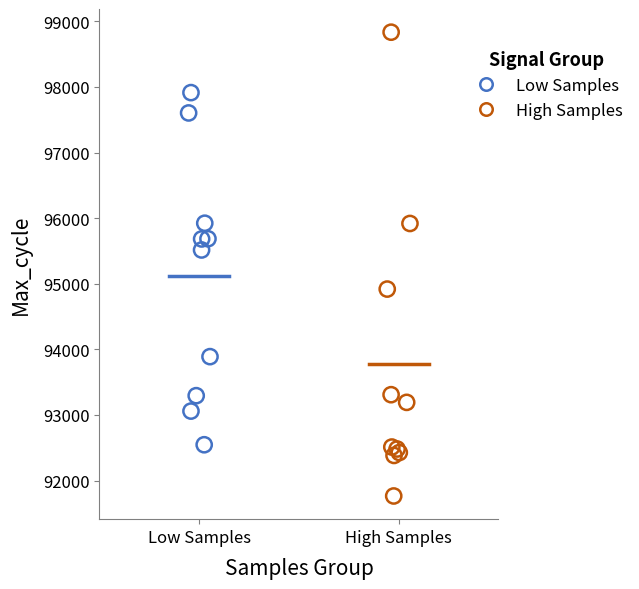

Which series has the largest Y range (max minus min)?

High Samples